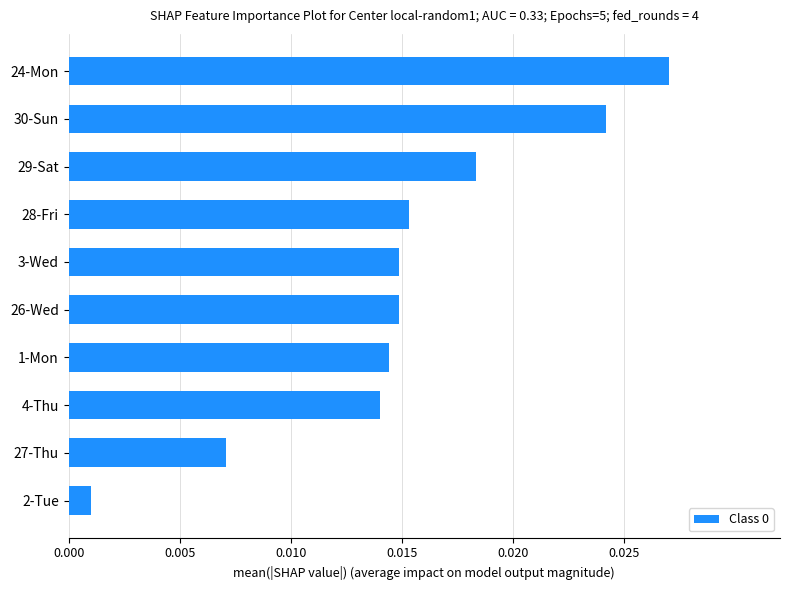

How many categories are shown in the chart?

10